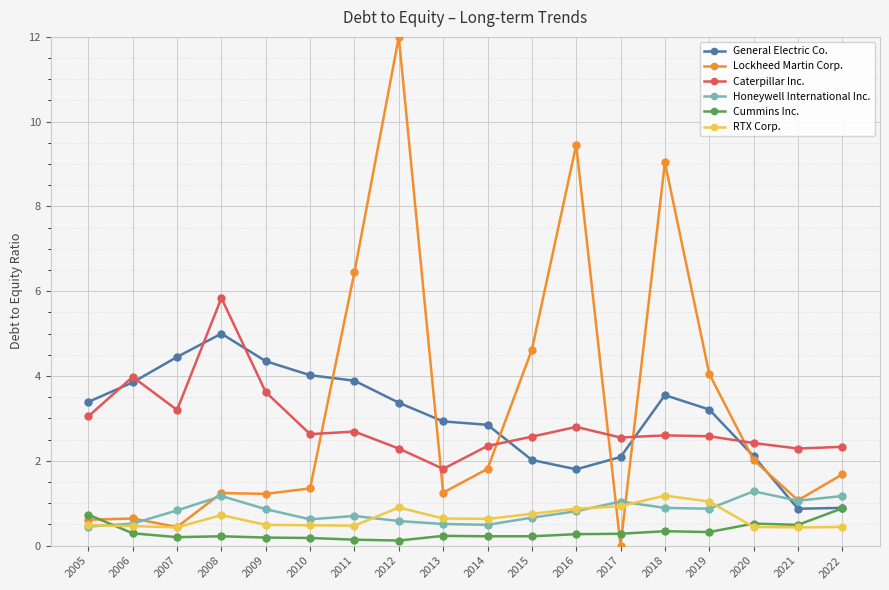

How many lines are shown in the chart?

6